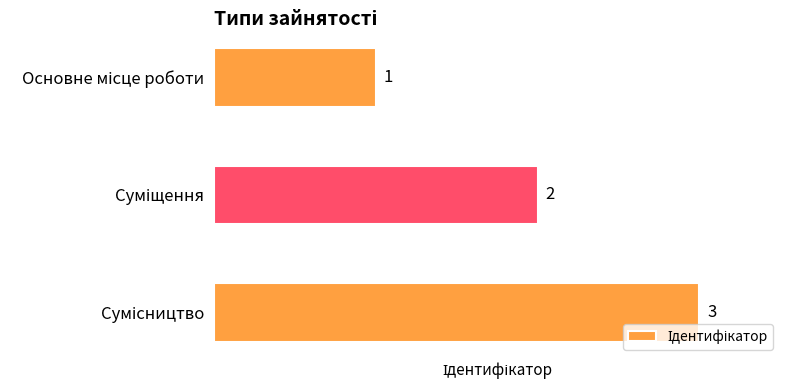

How many values are below 2?

1